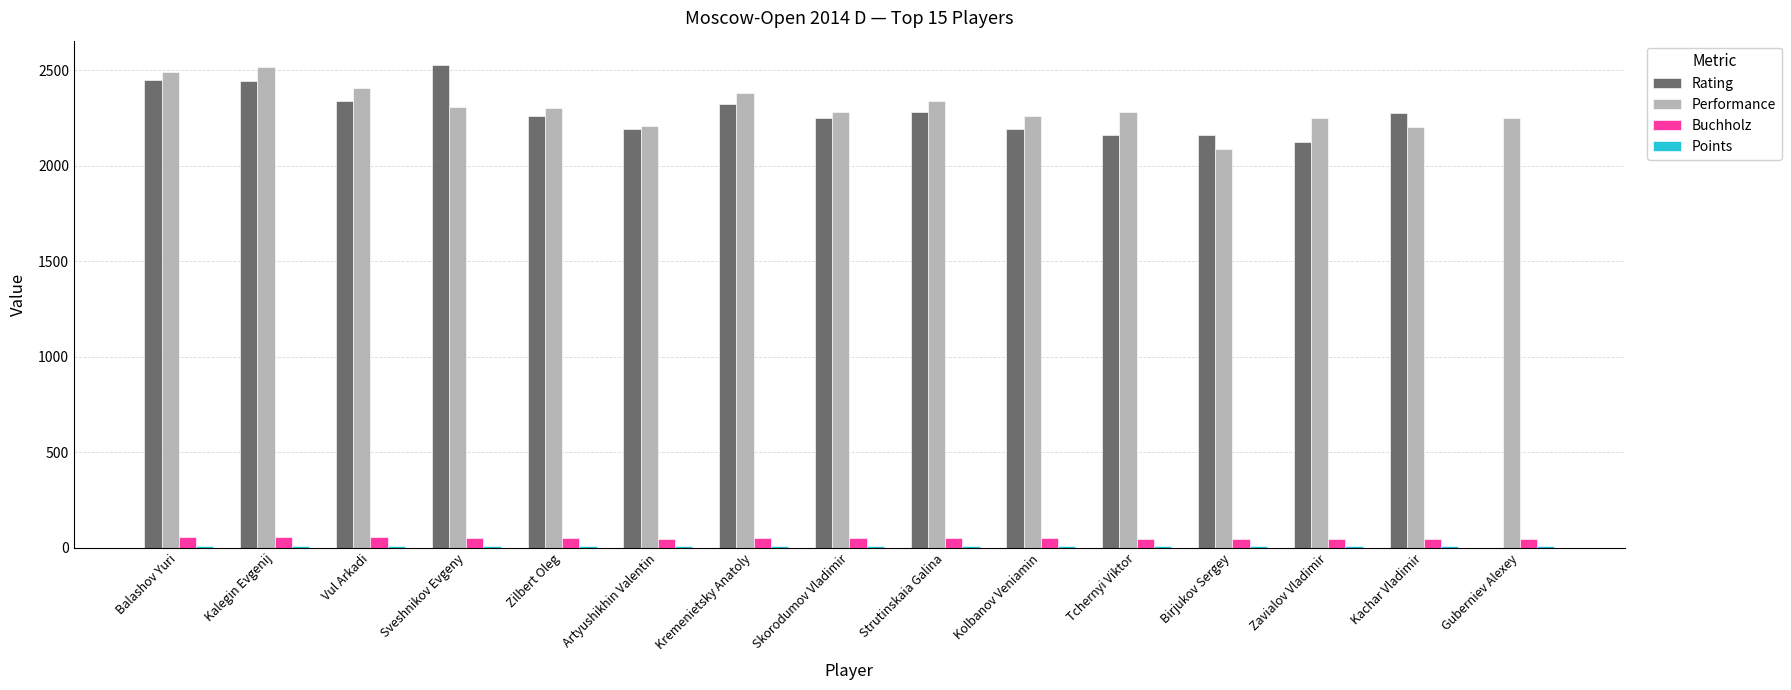

What is the greatest value displayed?

2528.0